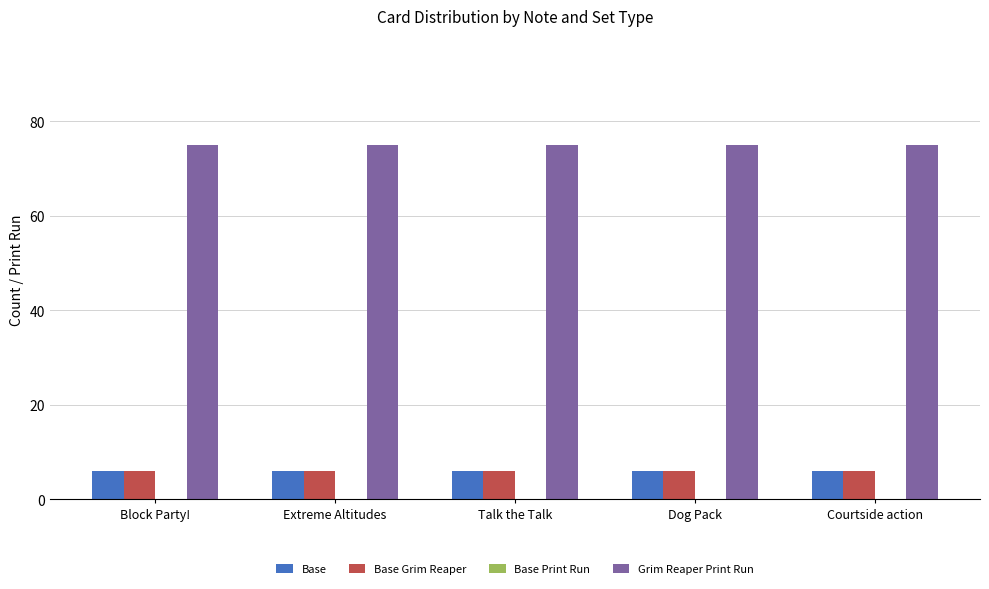

What position from the left is Block Party!?

1